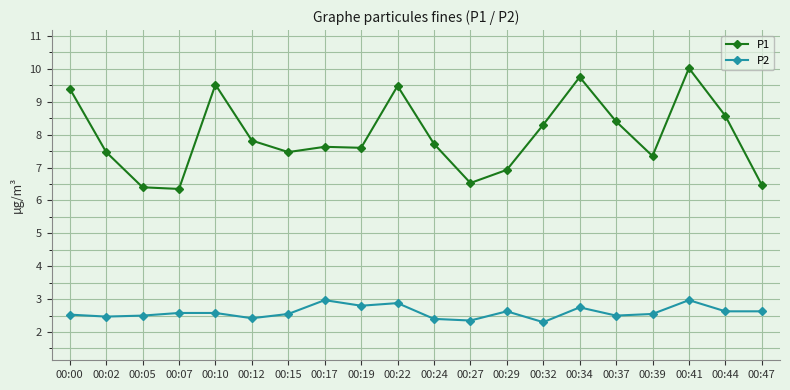

List the series in order of their overall mean, lowest first.

P2, P1